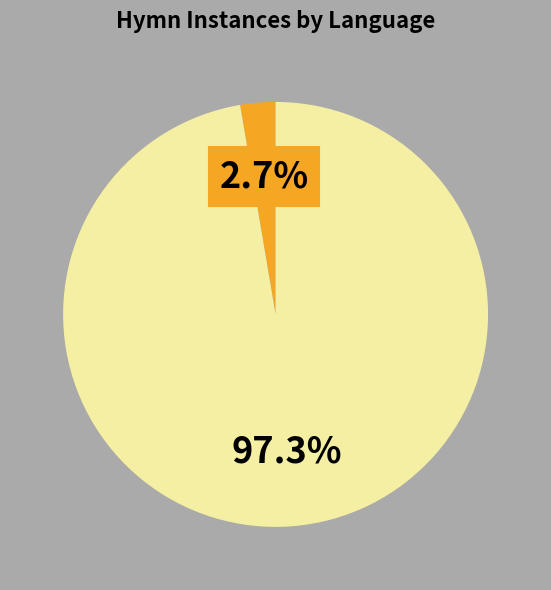

Is there a majority slice in this chart?

Yes